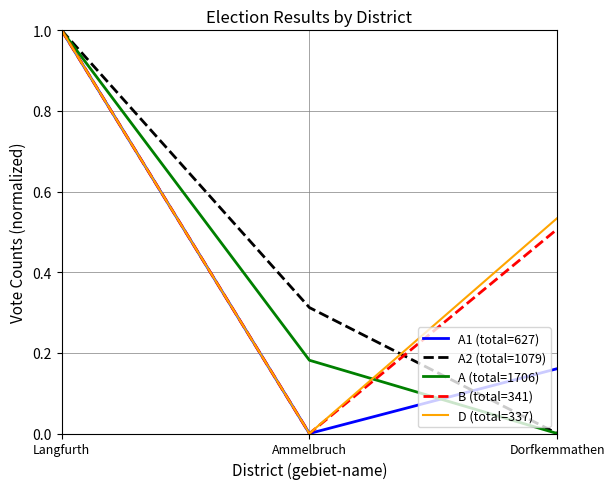

The value of B (total=341) at Langfurth is 0.6. True or false?

False